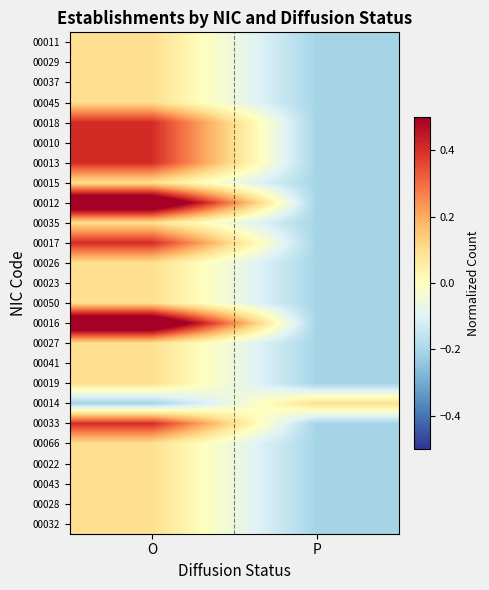

Which label corresponds to the smallest value in the chart?

P